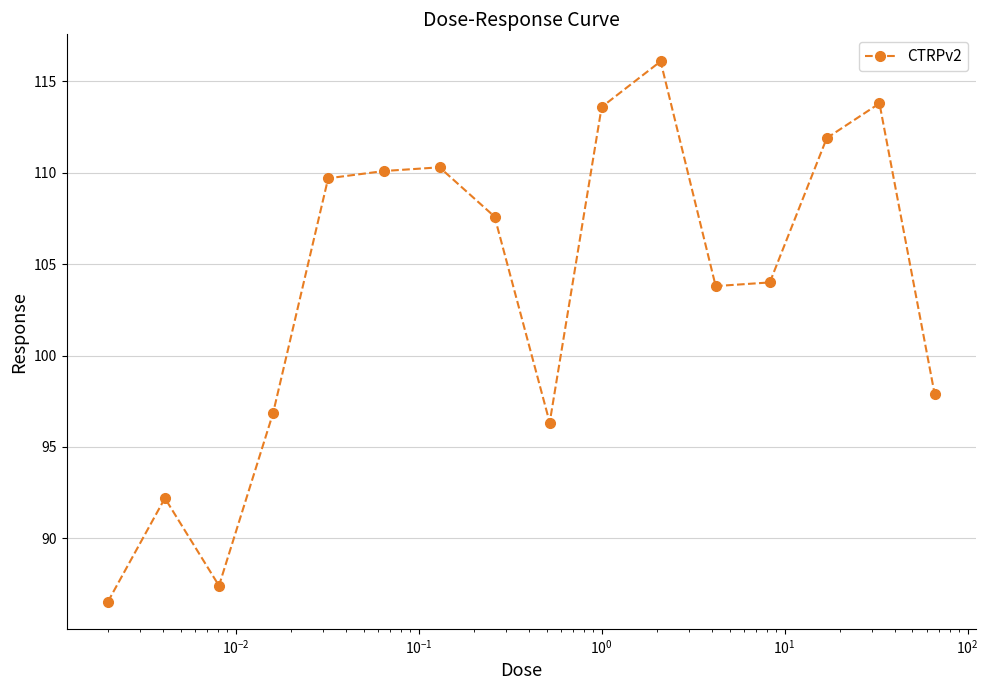

True or false: there are more than 0 points higher than both neighbors.

True